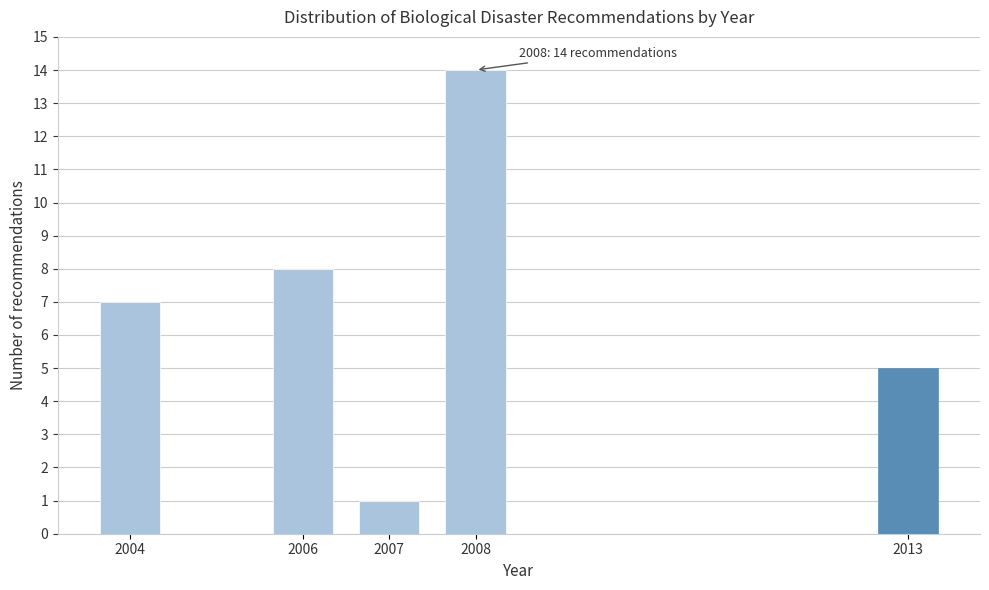

Reading left to right, what are all the values shown in this chart?

7	8	1	14	5